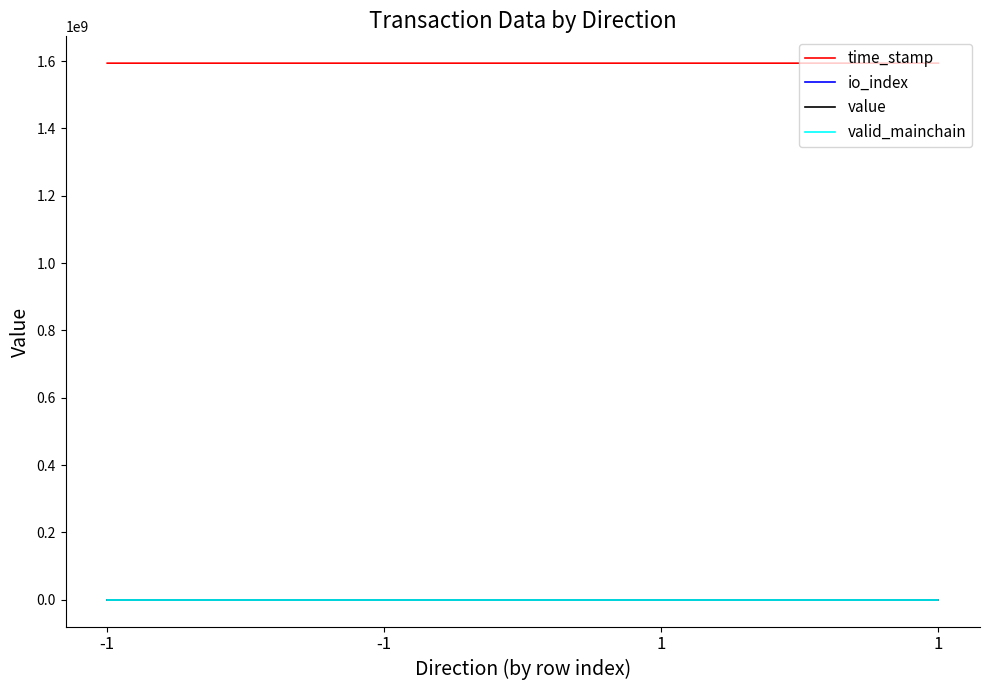

How many lines are shown in the chart?

4